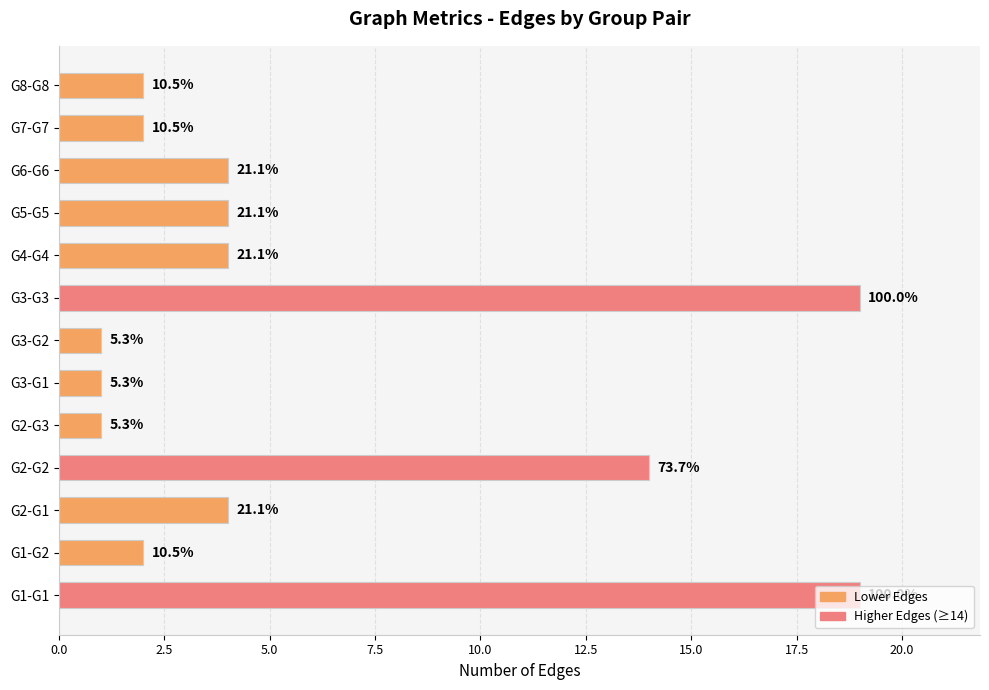

How many bars are there in total?

13